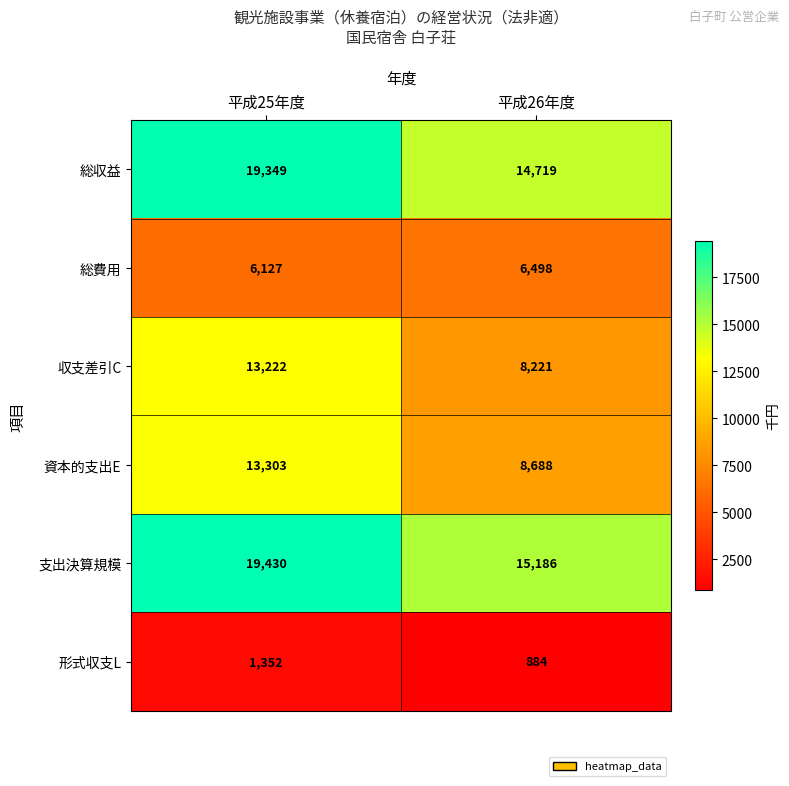

At which label is 資本的支出E closest to 10995?

平成26年度